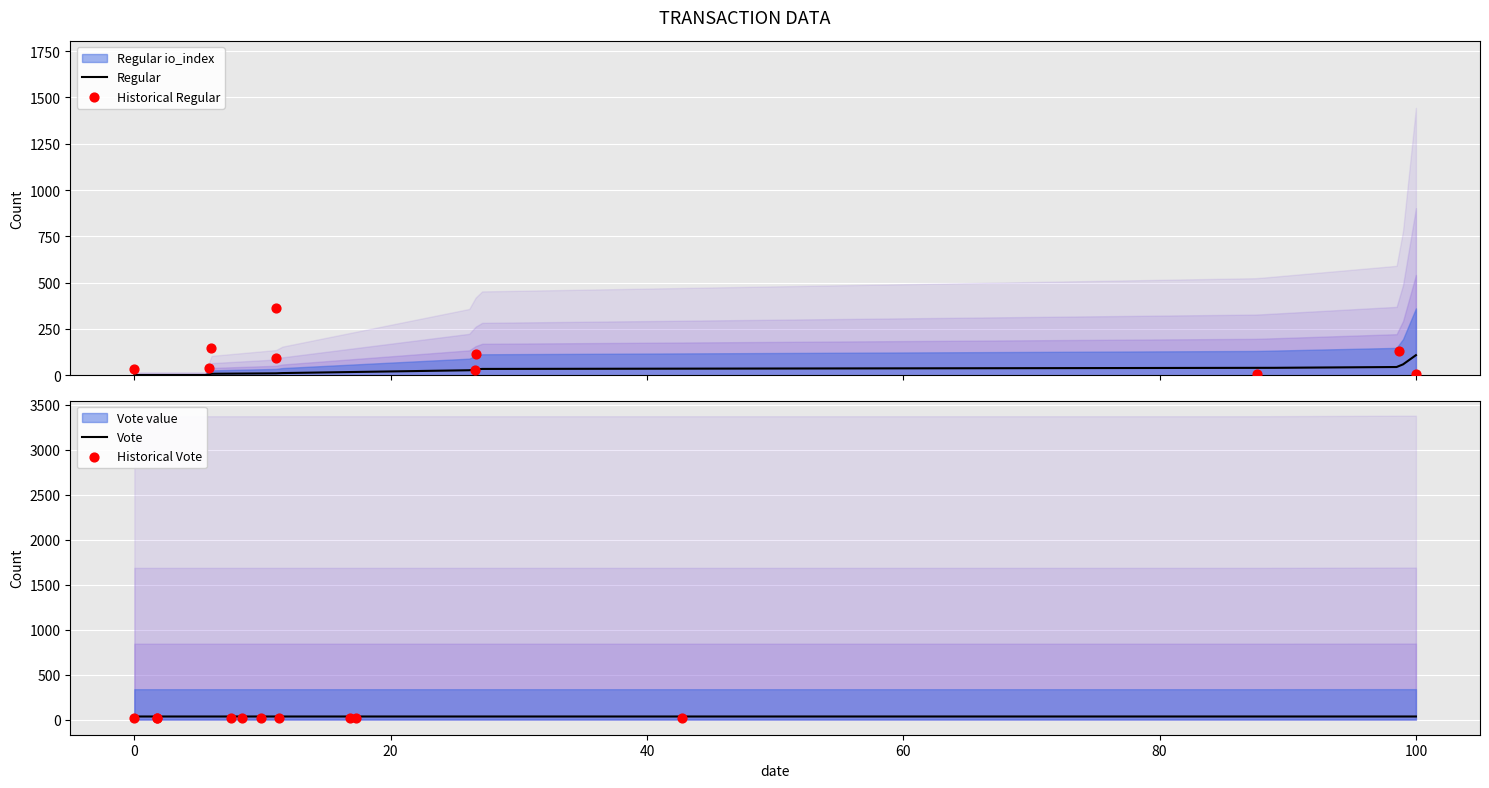

What is the maximum value for Regular?

108.3